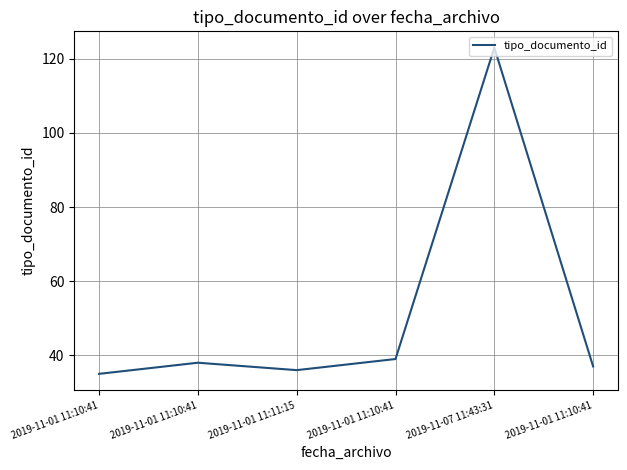

What is the change in value from 2019-11-01 11:11:15 to 2019-11-01 11:10:41?

+1